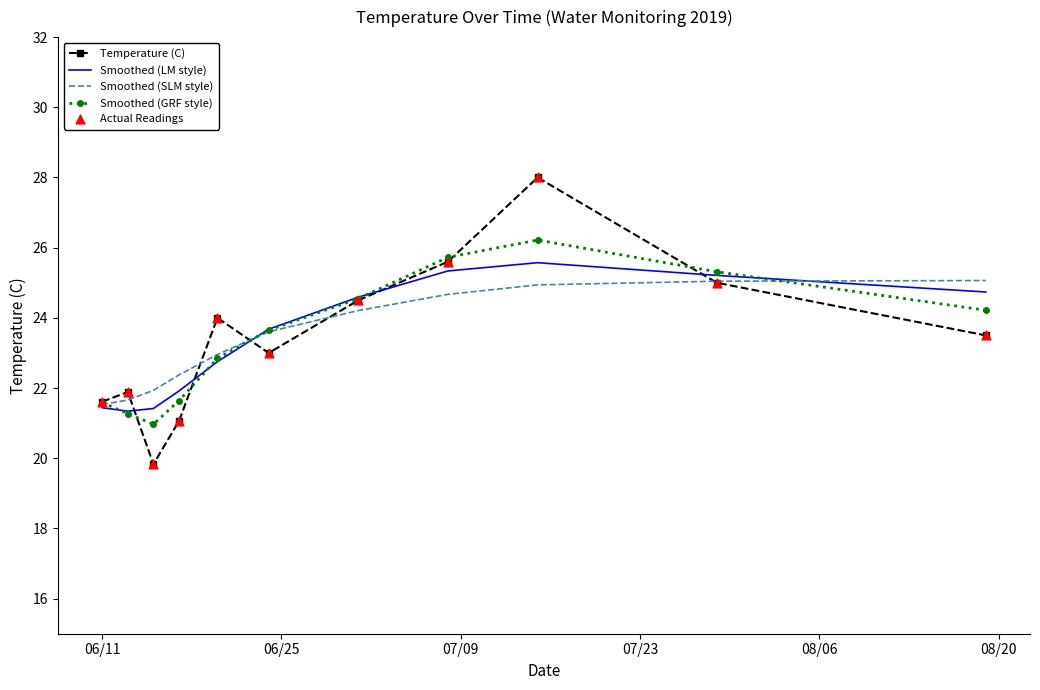

At how many categories does at least one series exceed 26?

1